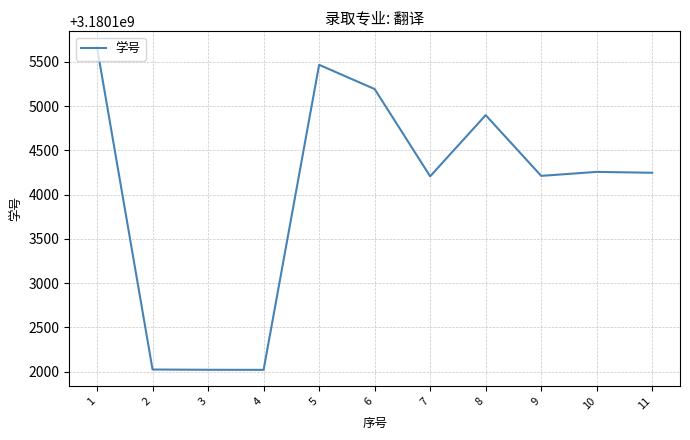

How many interior local peaks (higher than both neighbors) does the data have?

3